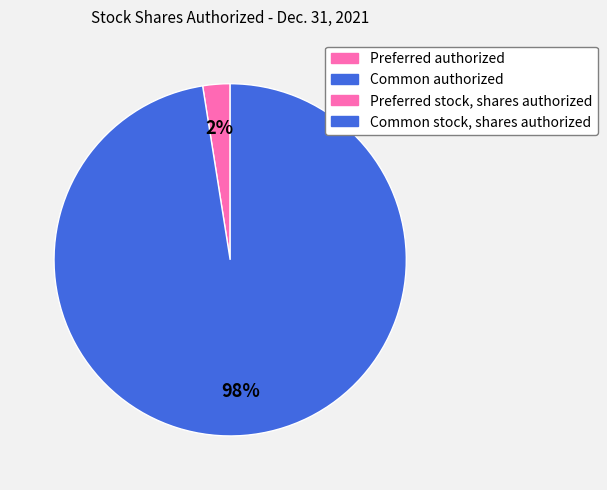

Is there any slice that represents more than half of the pie?

Yes